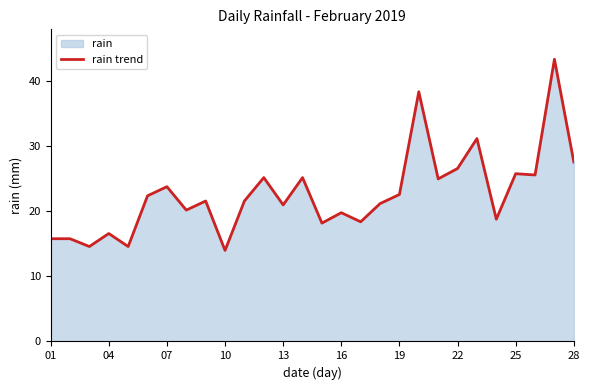

What is the sum of all values?

635.0